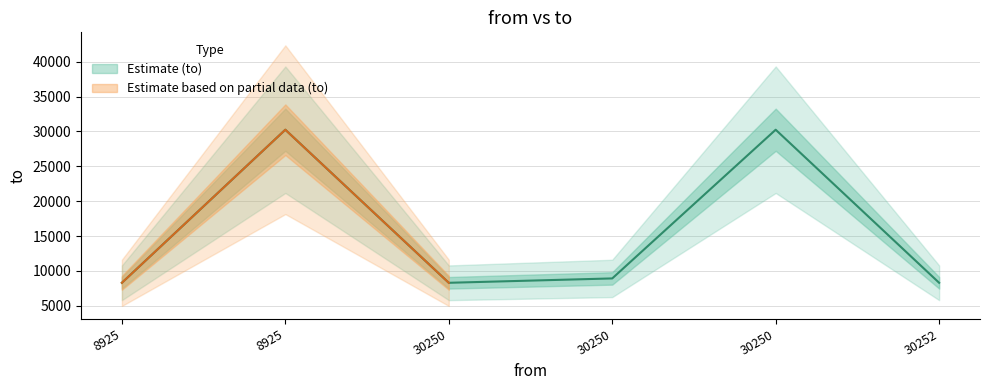

At which category does the data reach its first local peak?

8925